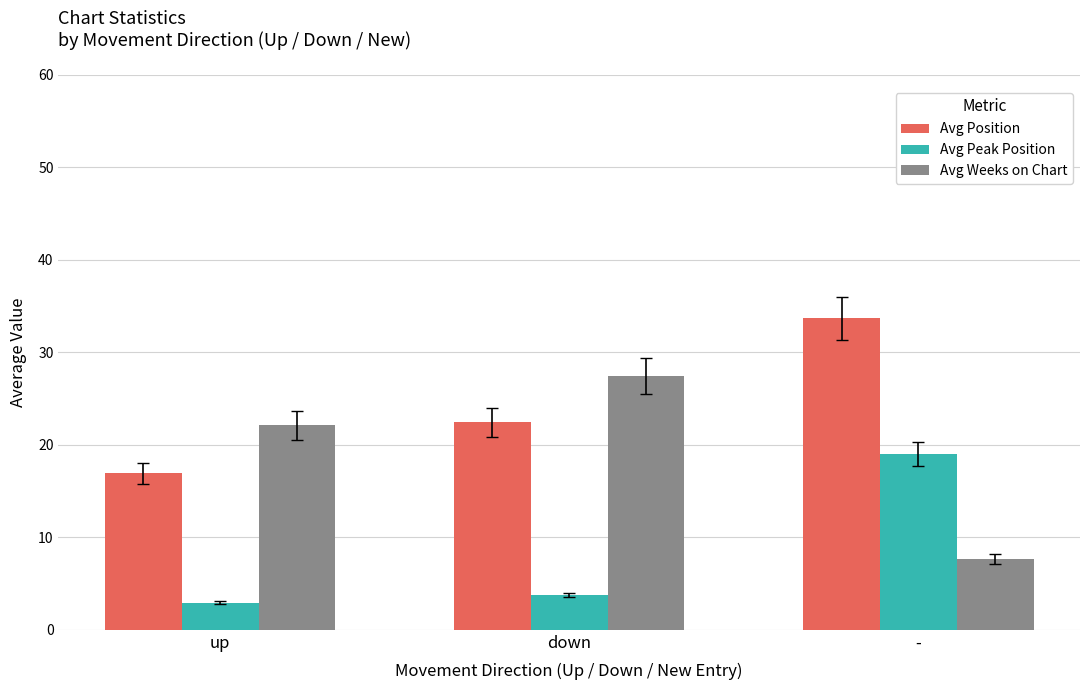

At which category is the sum across all series the highest?

-